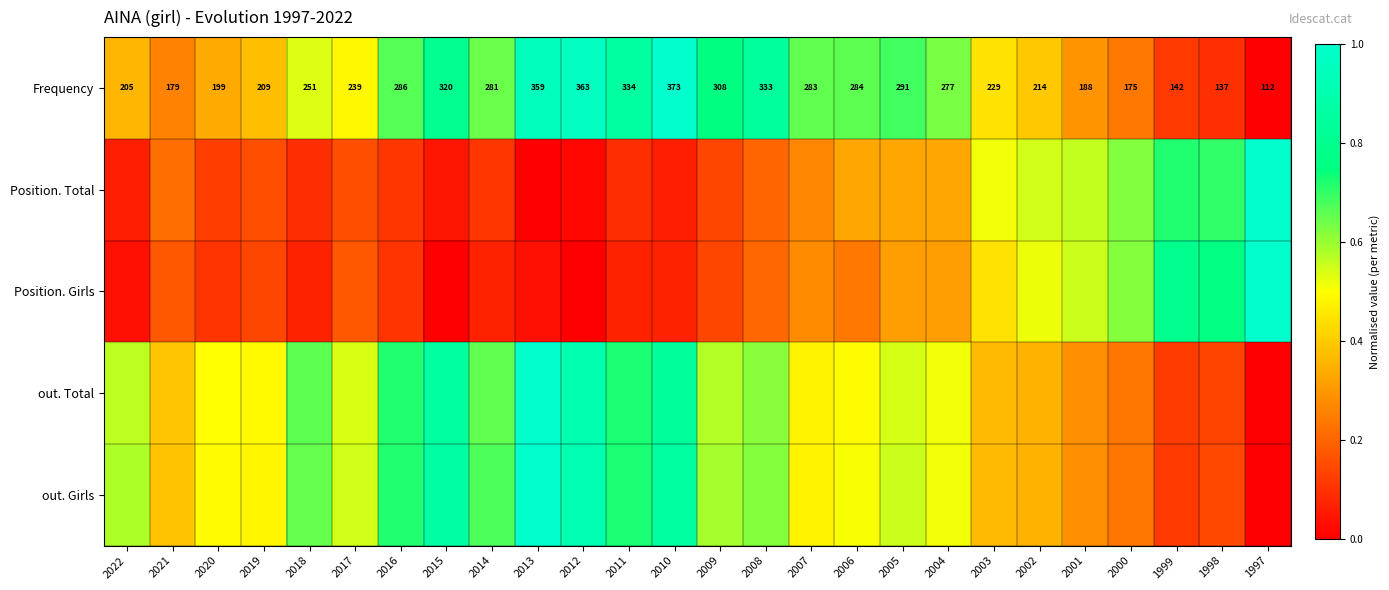

The Position. Total series shows 0.5 at 2002. True or false?

True